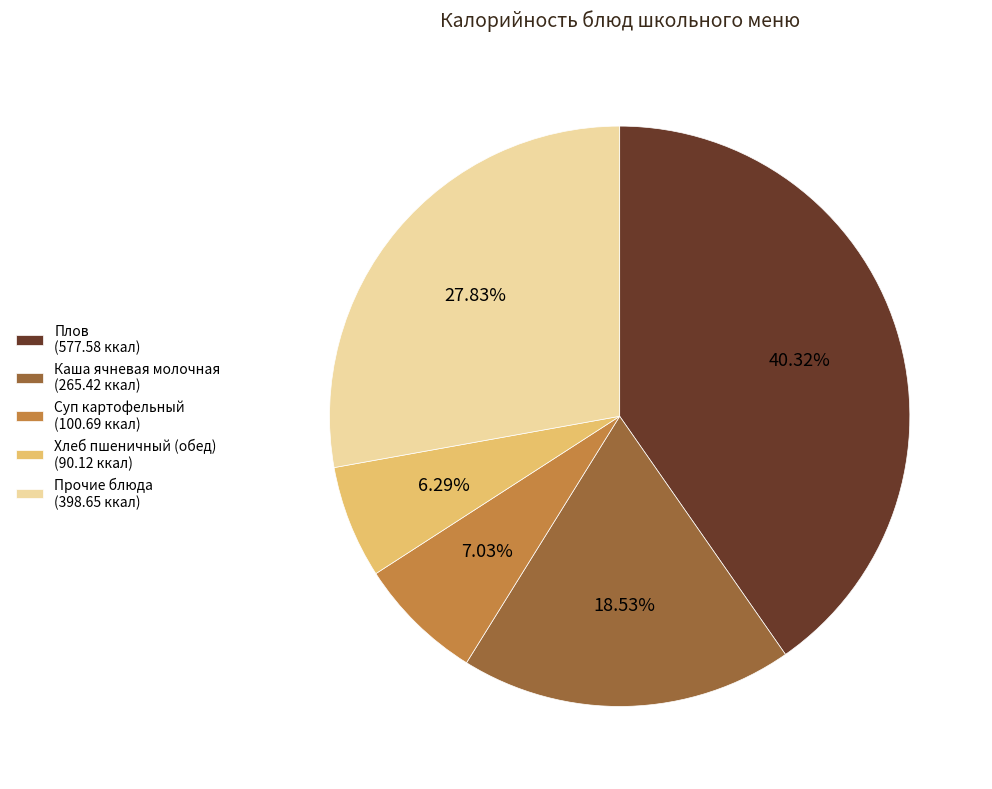

How many segments does this pie chart have?

5